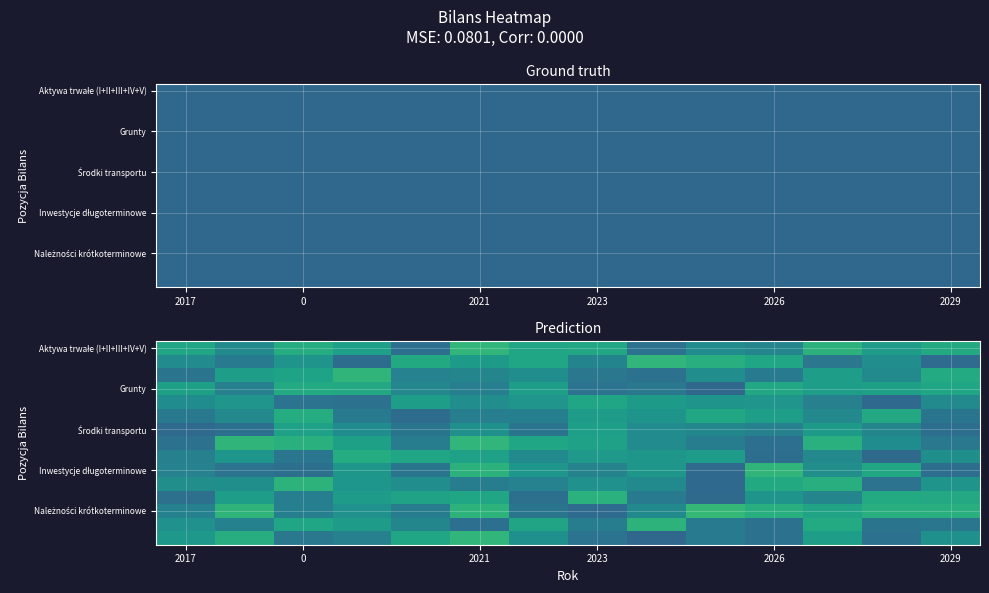

At which category is the sum across all series the highest?

2021